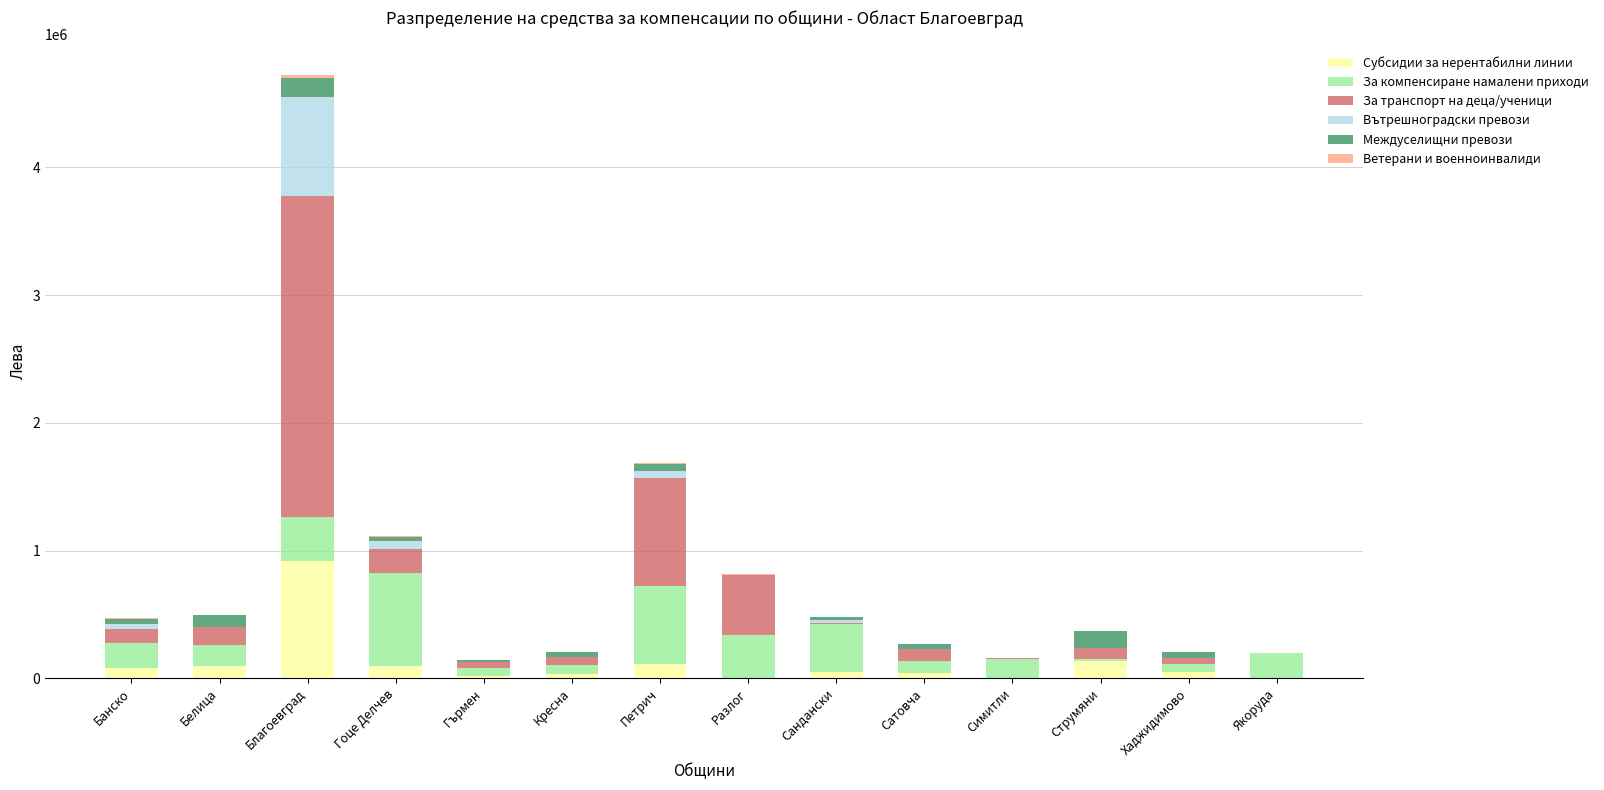

Are the bars horizontal?

No